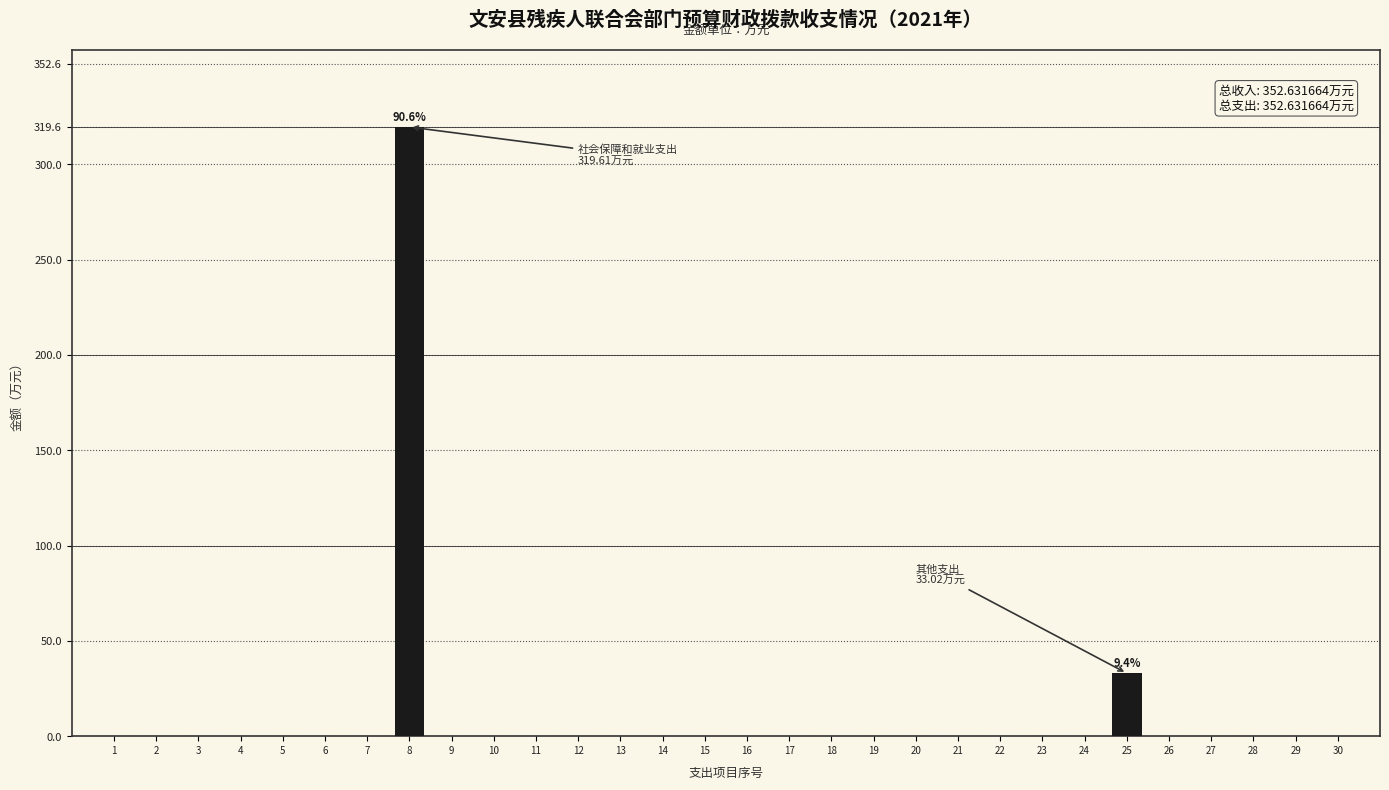

Reading left to right, what are all the values shown in this chart?

1=0.0	2=0.0	3=0.0	4=0.0	5=0.0	6=0.0	7=0.0	8=319.6	9=0.0	10=0.0	11=0.0	12=0.0	13=0.0	14=0.0	15=0.0	16=0.0	17=0.0	18=0.0	19=0.0	20=0.0	21=0.0	22=0.0	23=0.0	24=0.0	25=33.0	26=0.0	27=0.0	28=0.0	29=0.0	30=0.0